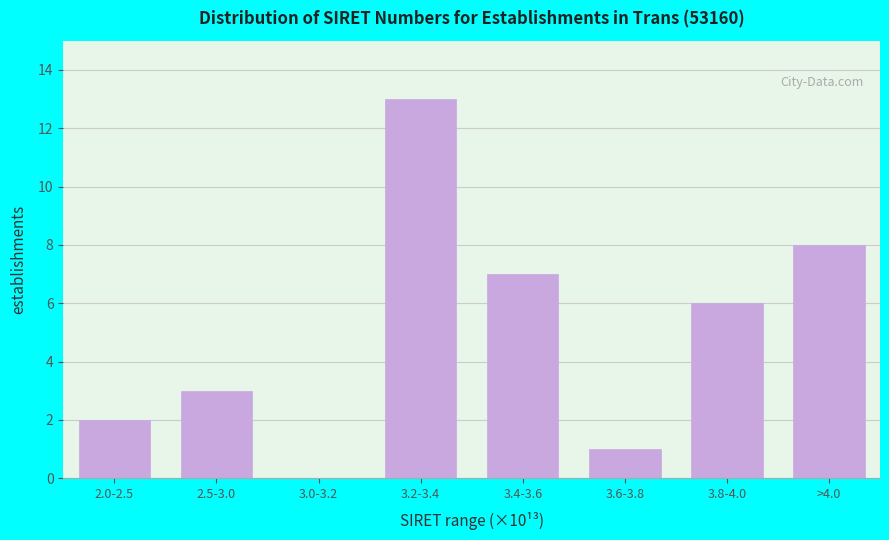

Reading right to left, list all the values displayed in this chart.

>4.0=8	3.8-4.0=6	3.6-3.8=1	3.4-3.6=7	3.2-3.4=13	3.0-3.2=0	2.5-3.0=3	2.0-2.5=2